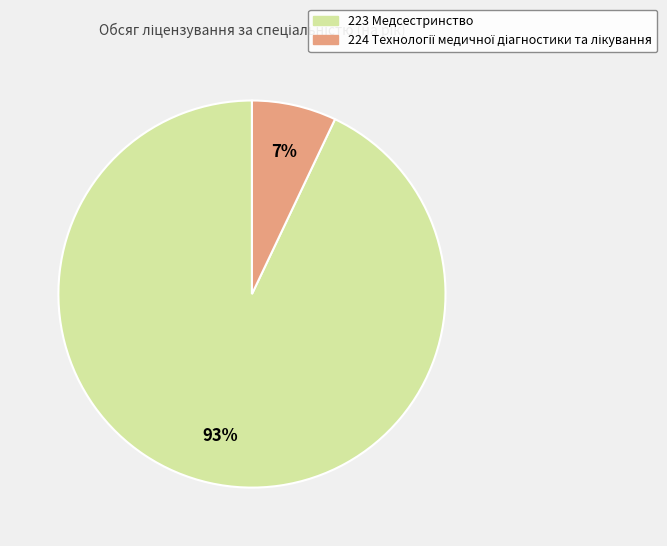

Which category accounts for the majority?

223 Медсестринство